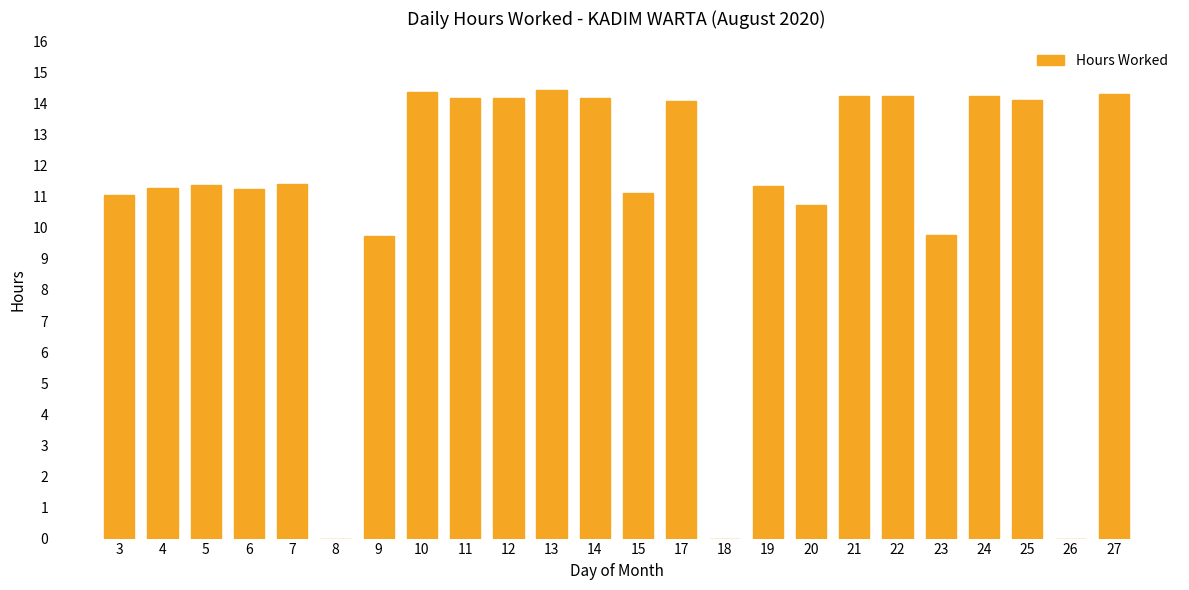

How many series are shown in this chart?

1